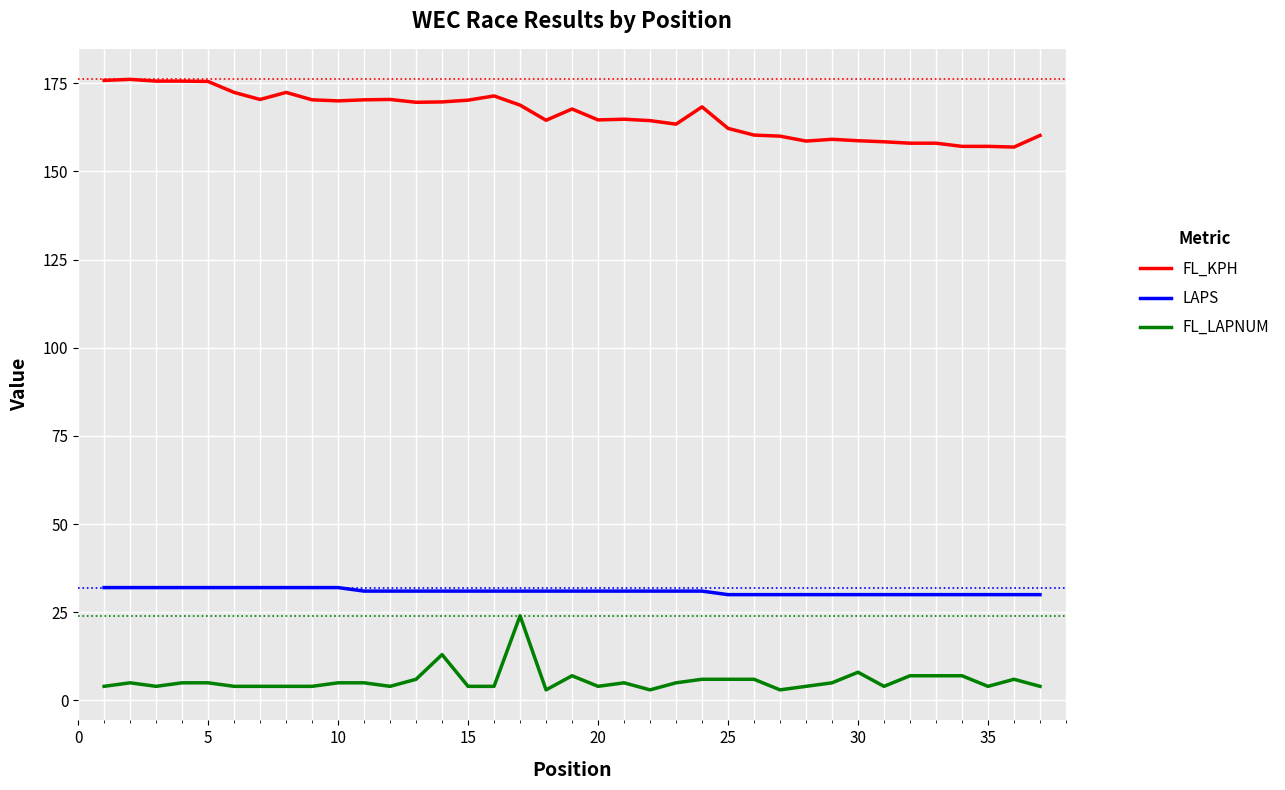

Rank the series by their average value, from lowest to highest.

FL_LAPNUM, LAPS, FL_KPH